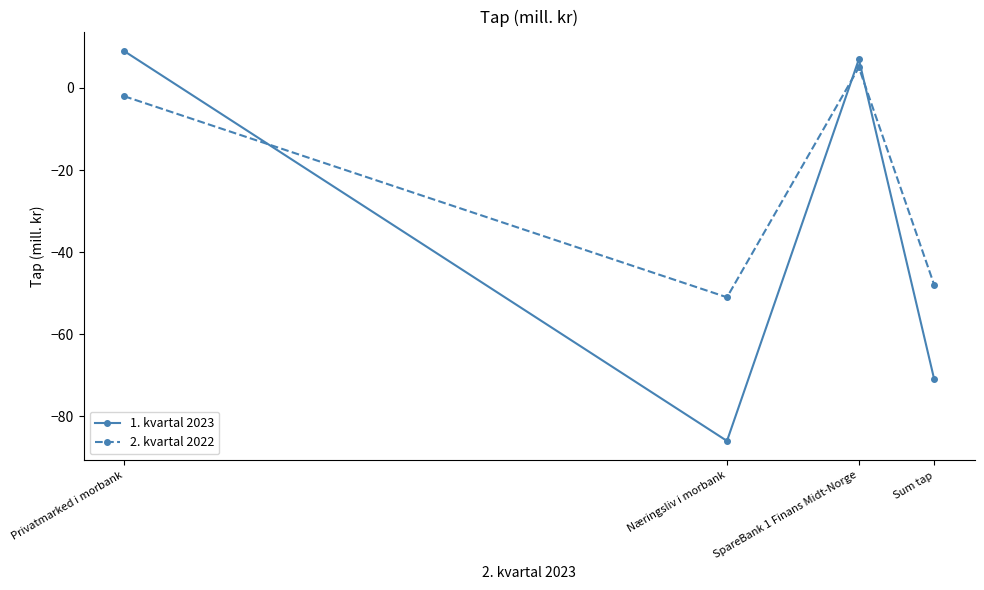

True or false: 2. kvartal 2022 has a value of -51 at Næringsliv i morbank.

True